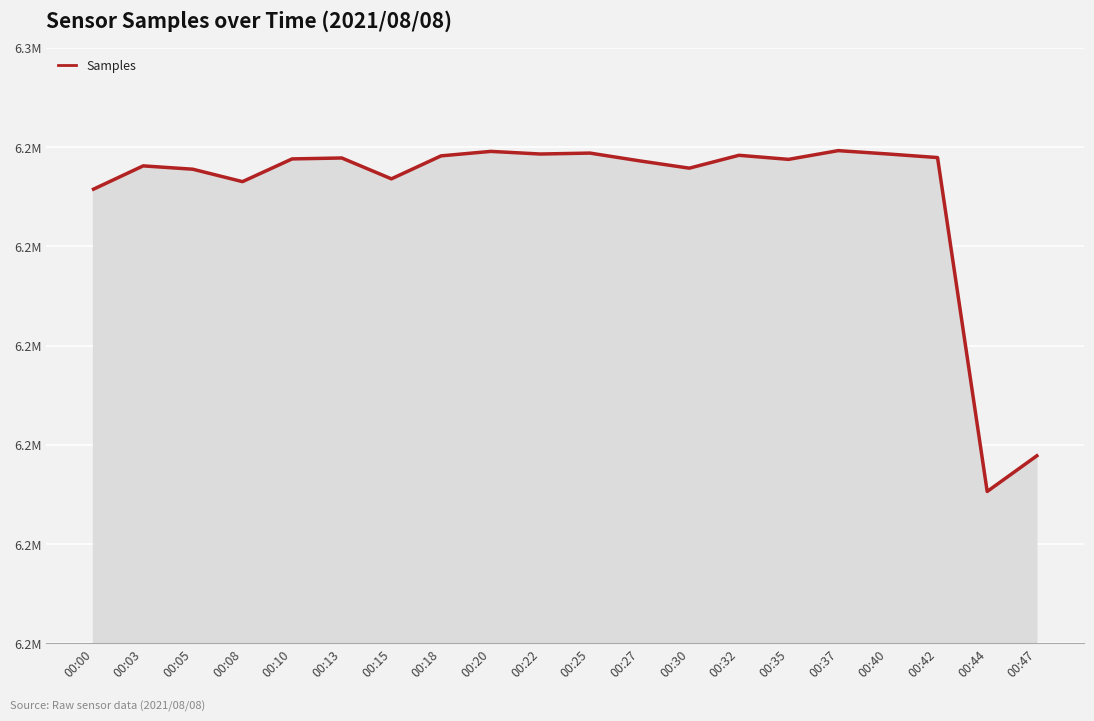

What is the average value?

6245320